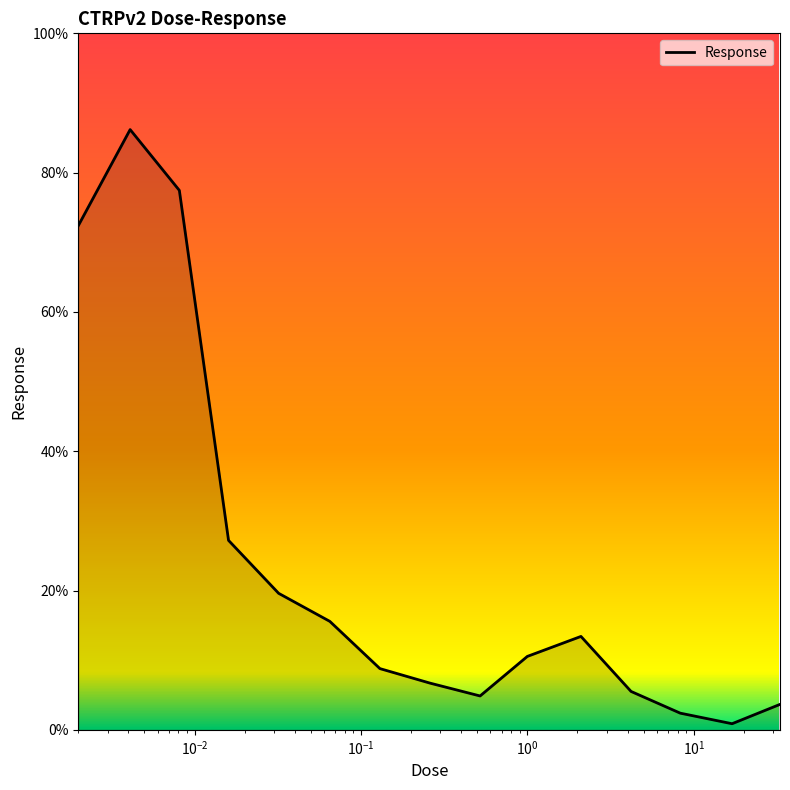

What is the greatest value displayed?

86.2